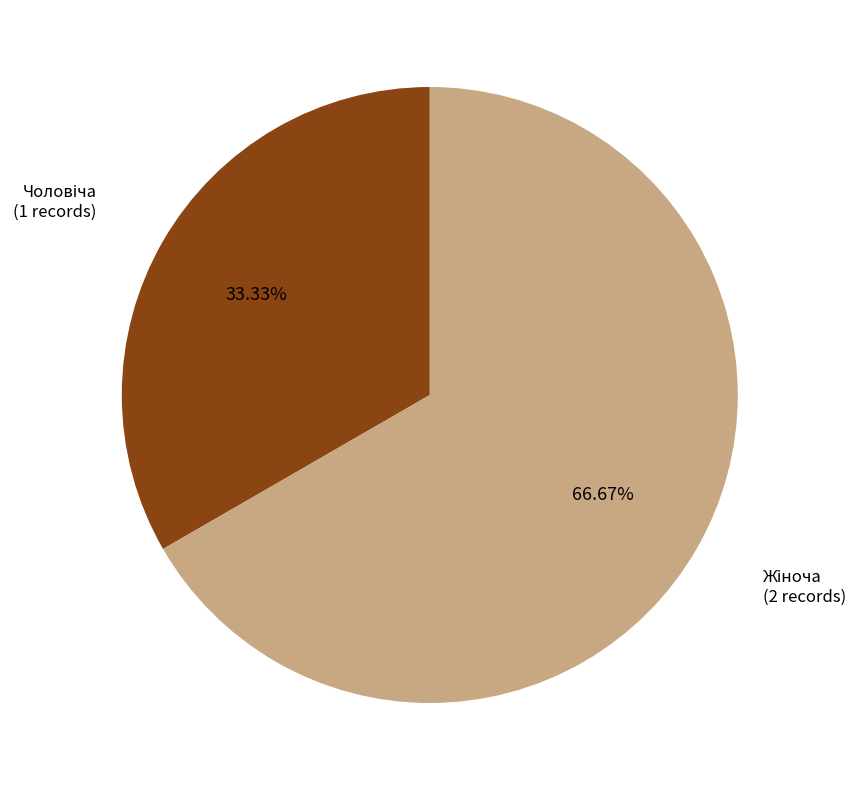

Is there a majority slice in this chart?

Yes